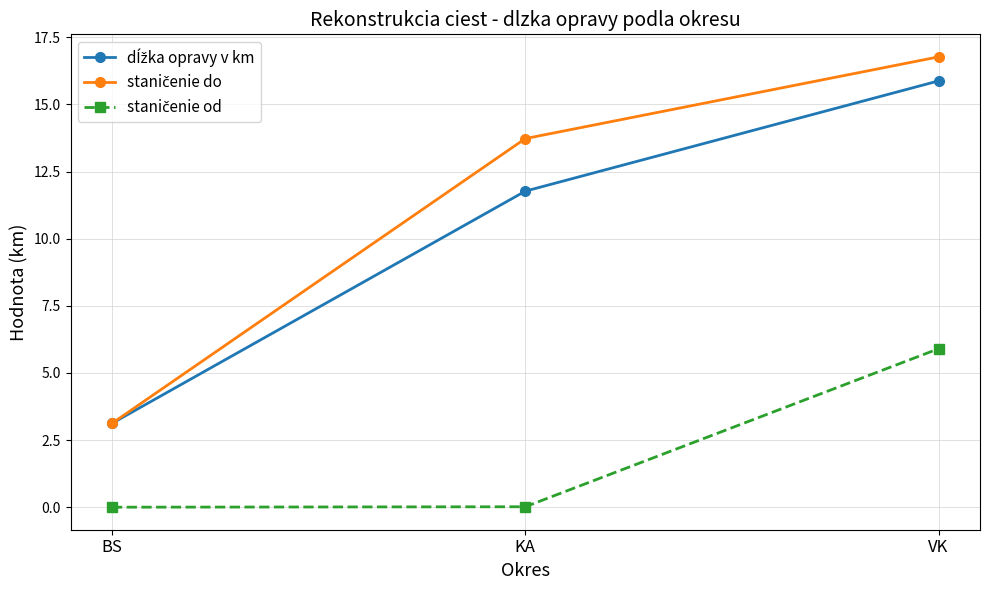

At which category is the sum across all series the highest?

VK